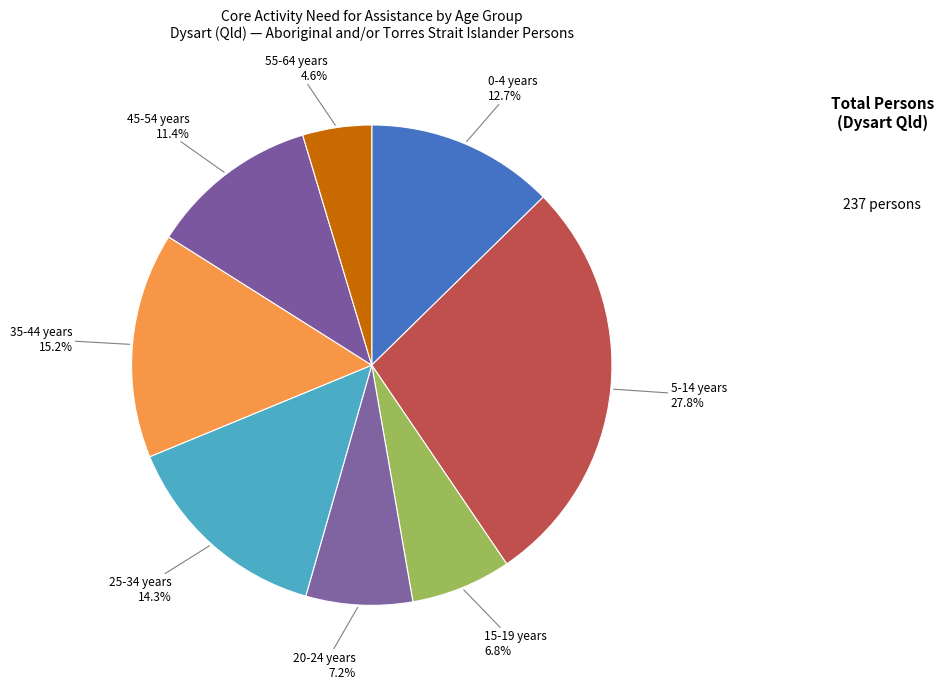

Which has a higher value, 45-54 years or 35-44 years?

35-44 years